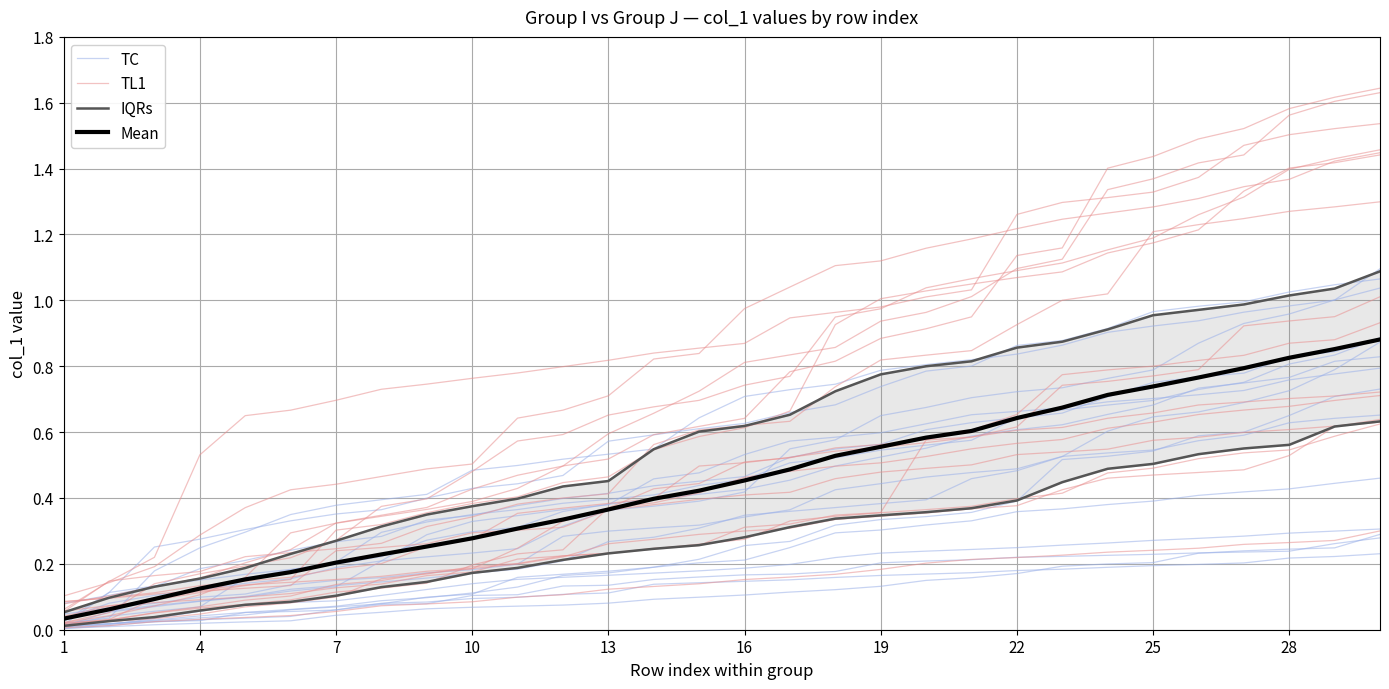

Where is Mean nearest to the value 0?

1